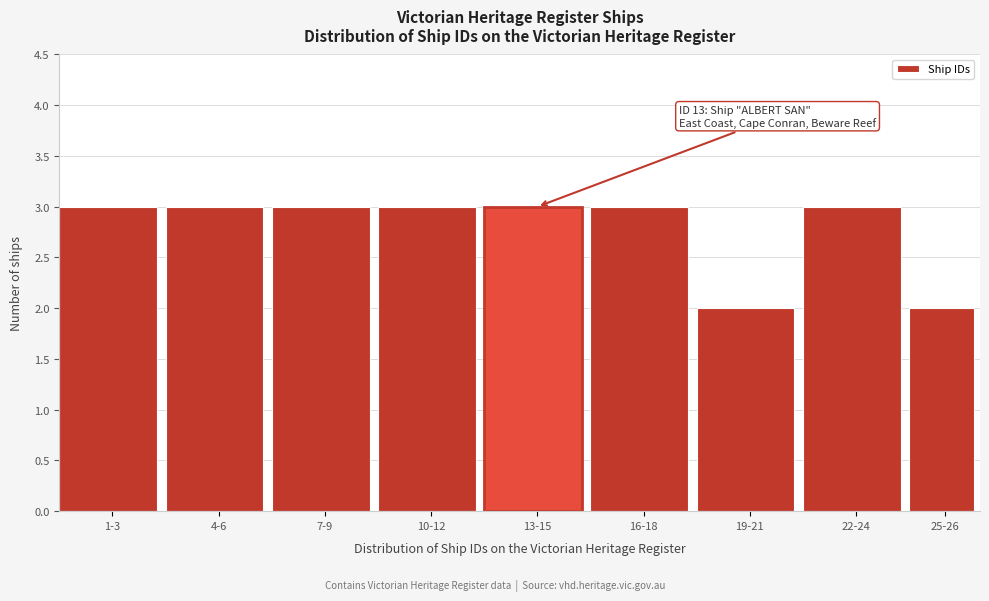

Reading left to right, transcribe all the data shown in this chart.

1-3=3	4-6=3	7-9=3	10-12=3	13-15=3	16-18=3	19-21=2	22-24=3	25-26=2